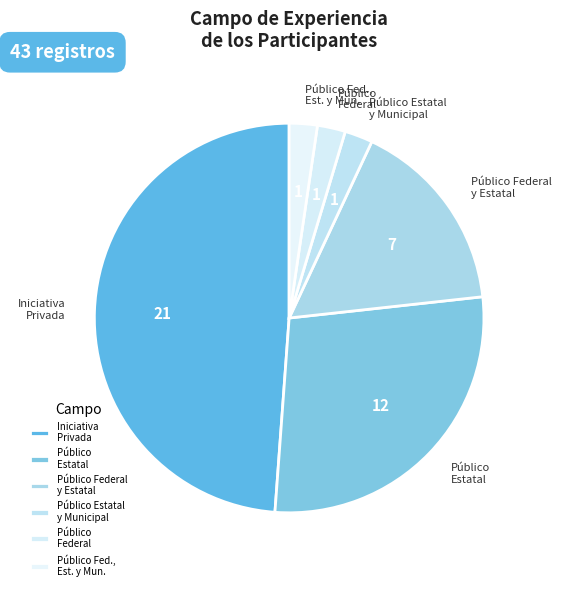

Does any single category account for the majority?

No